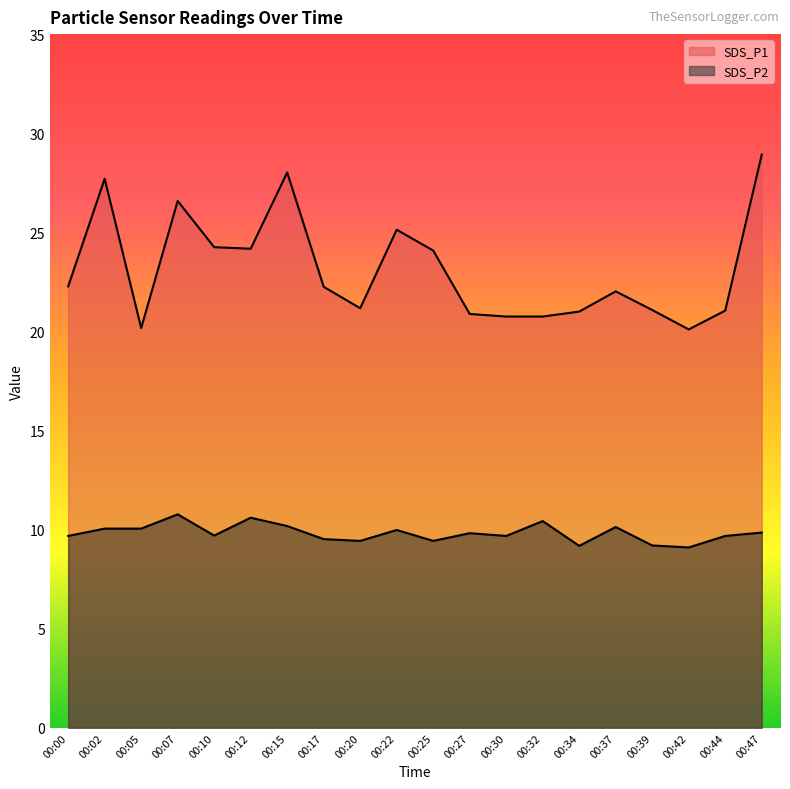

What is the maximum value for SDS_P2?

10.8